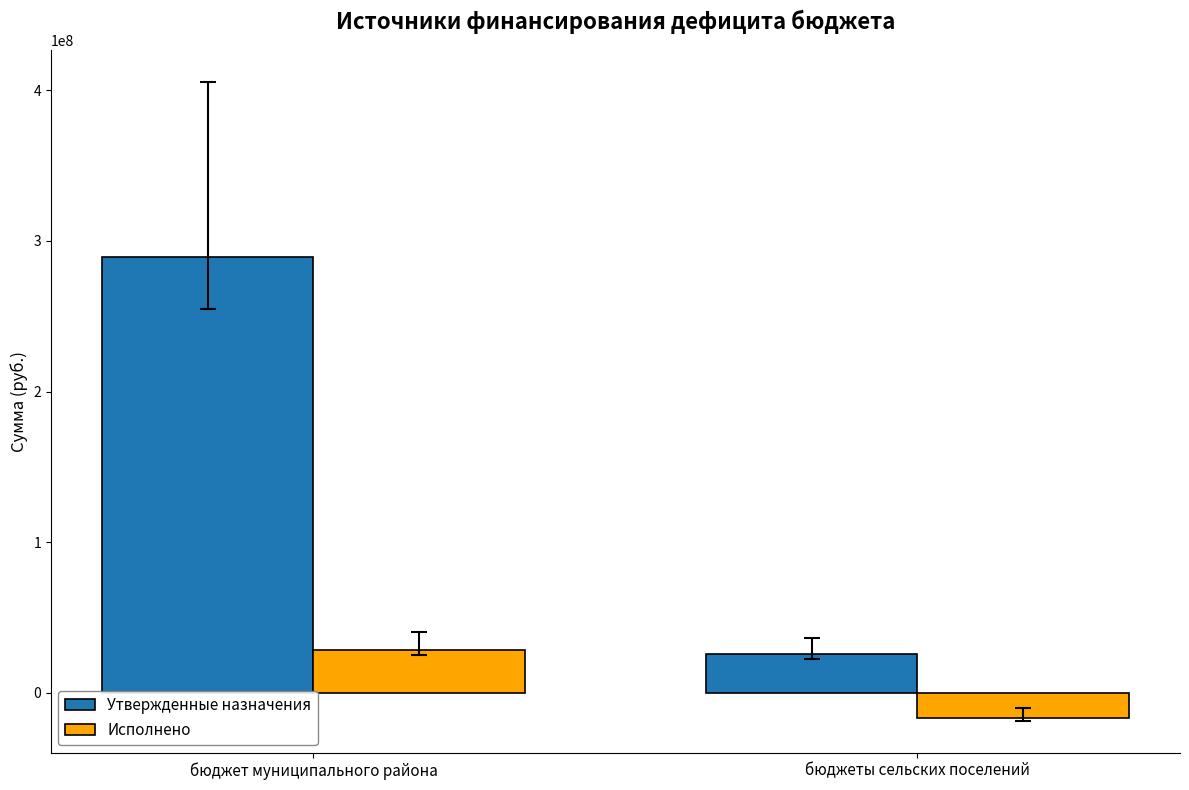

How many data points in Исполнено are less than 28689226?

1